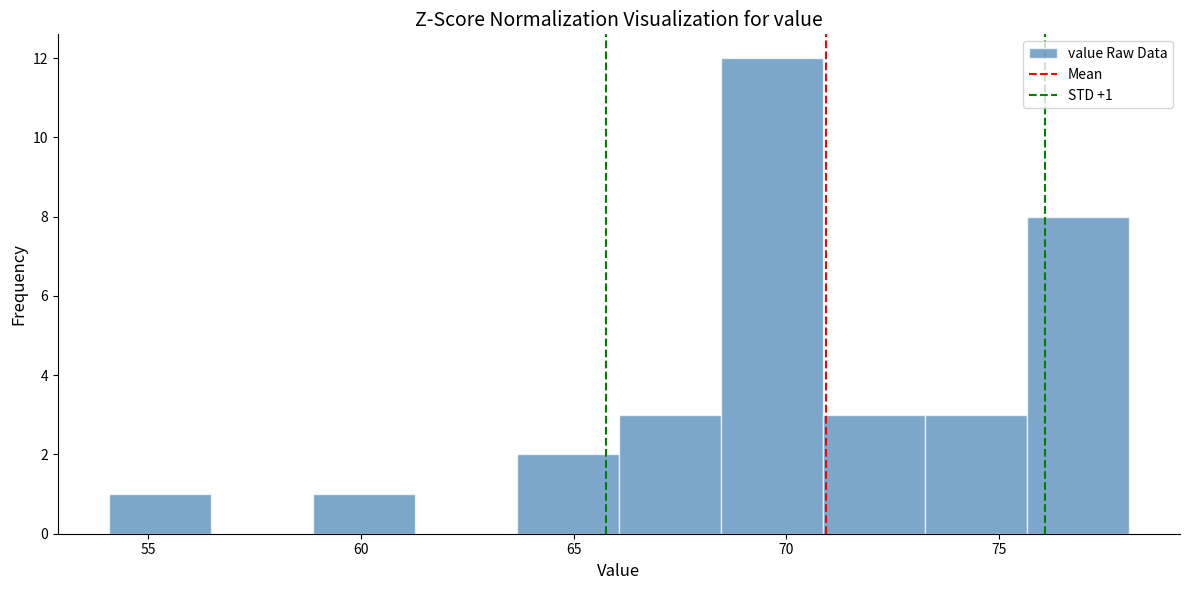

Which range on the x-axis has the tallest bar?

68.5 to 71.0